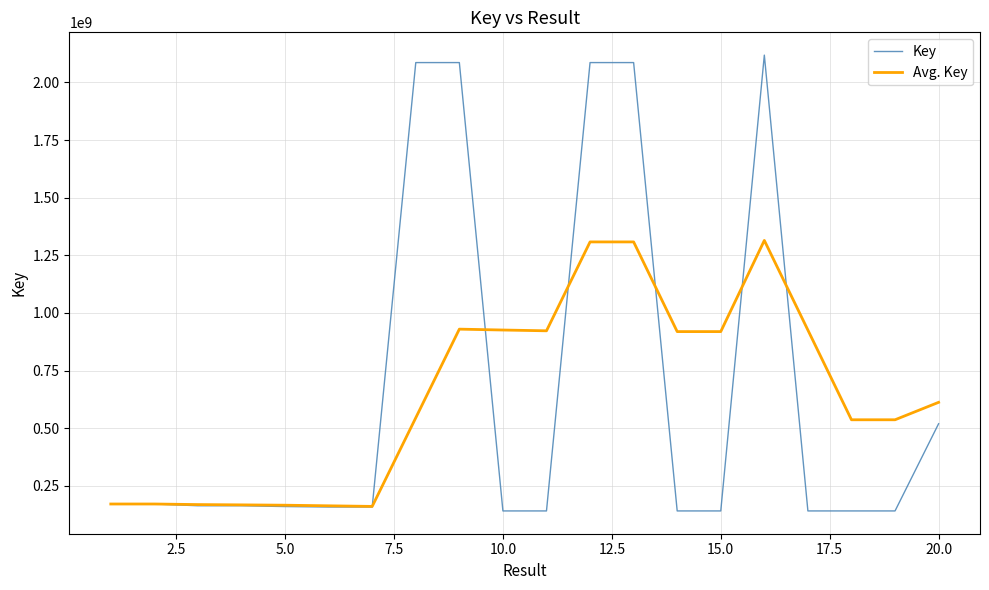

Which series has the widest spread of values?

Key